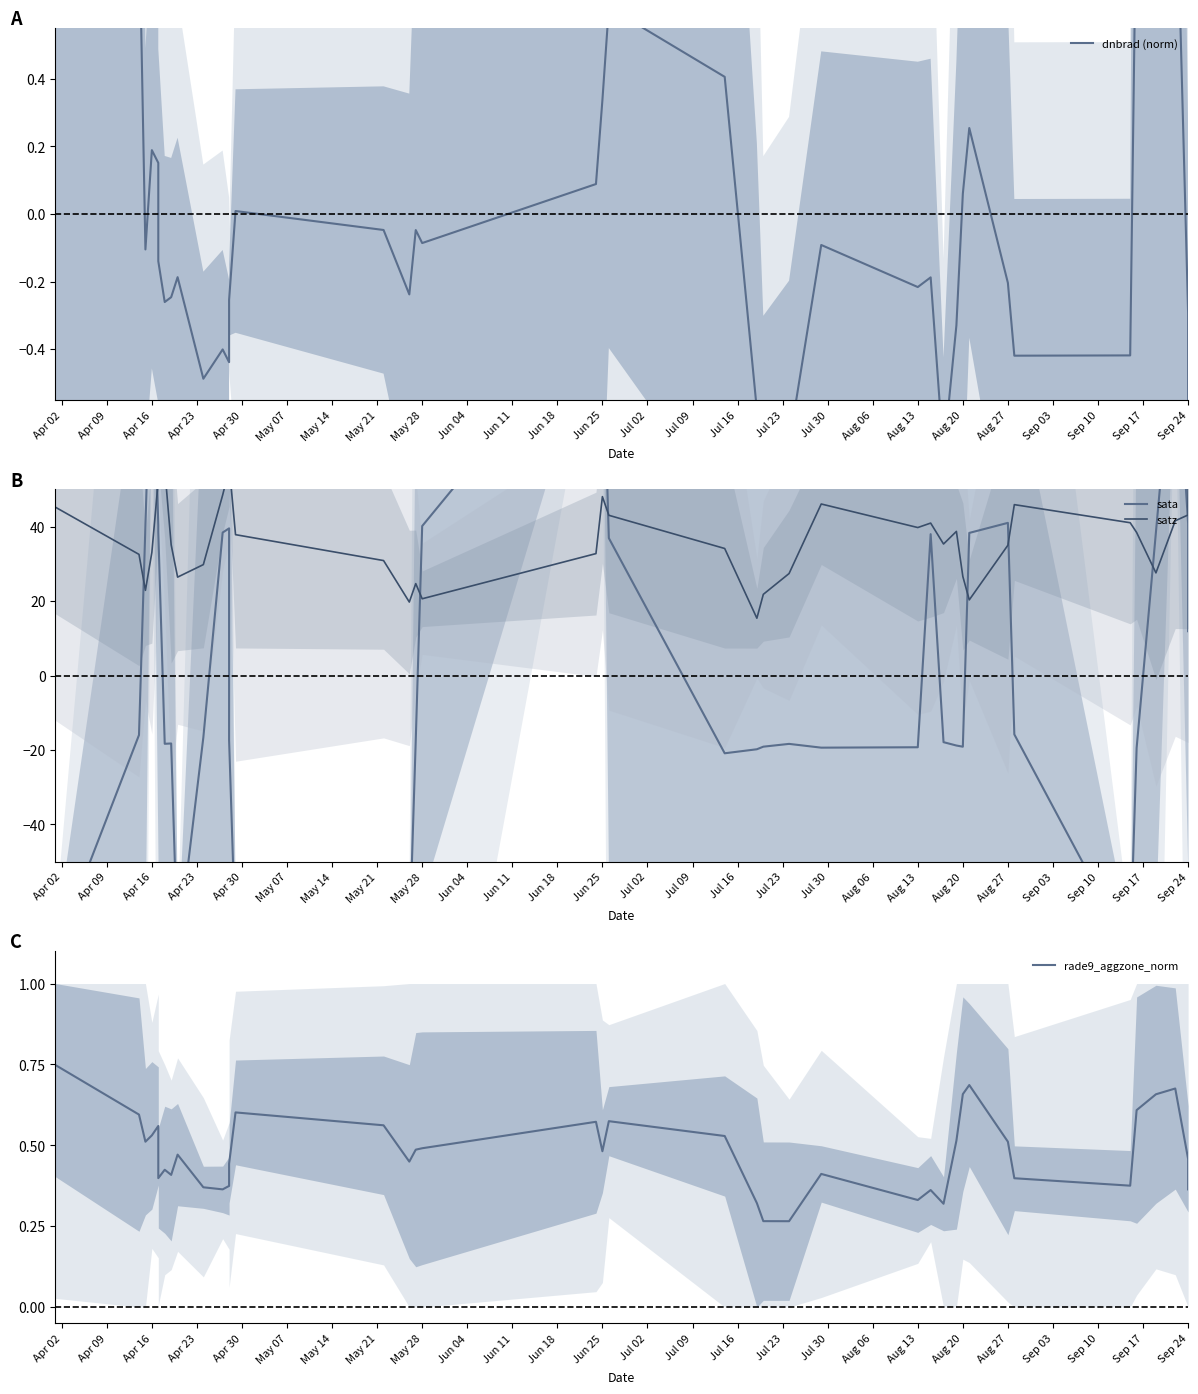

What position from the right is Apr 02?

40